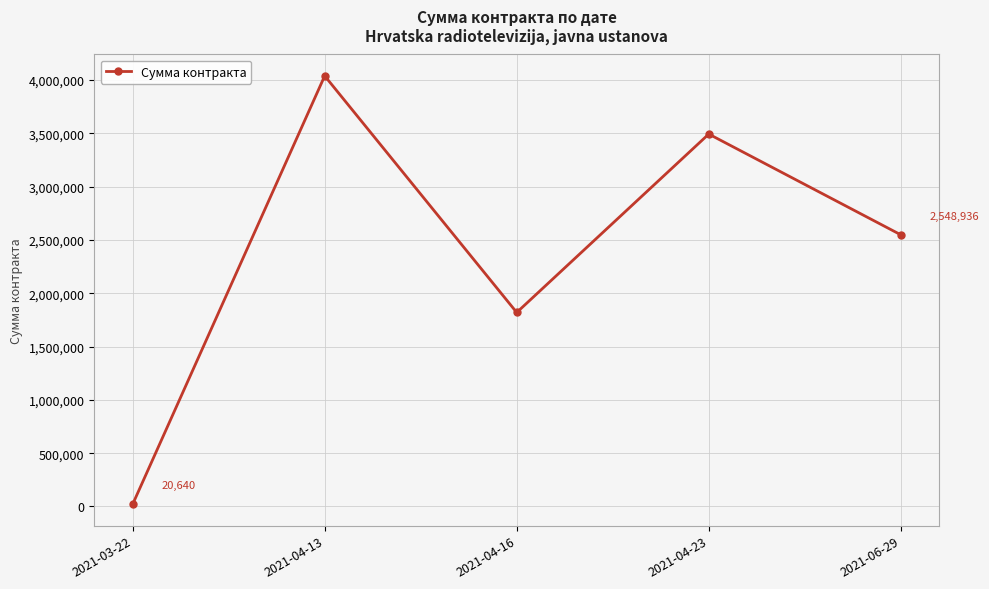

Where is the first local maximum?

2021-04-13